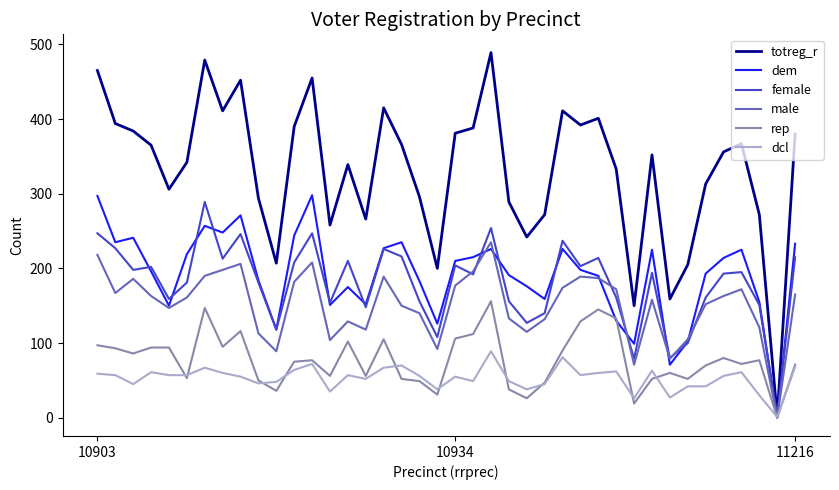

Which series has the largest range (max minus min)?

totreg_r